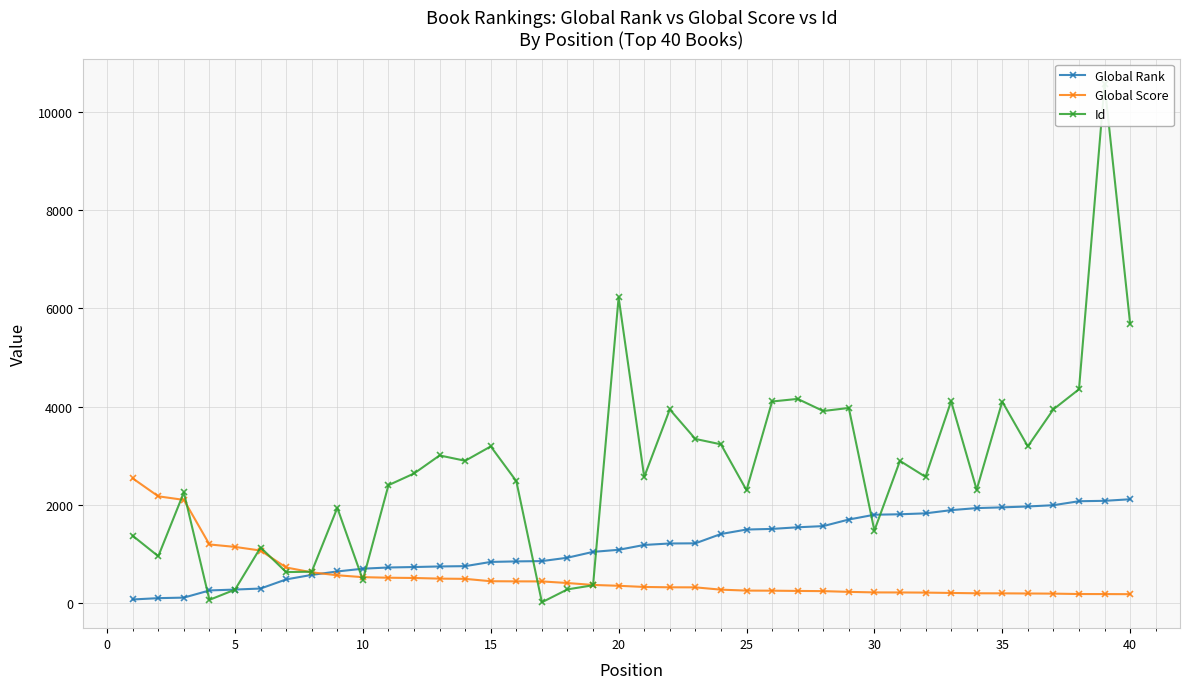

The Id series shows 7749 at 40. True or false?

False